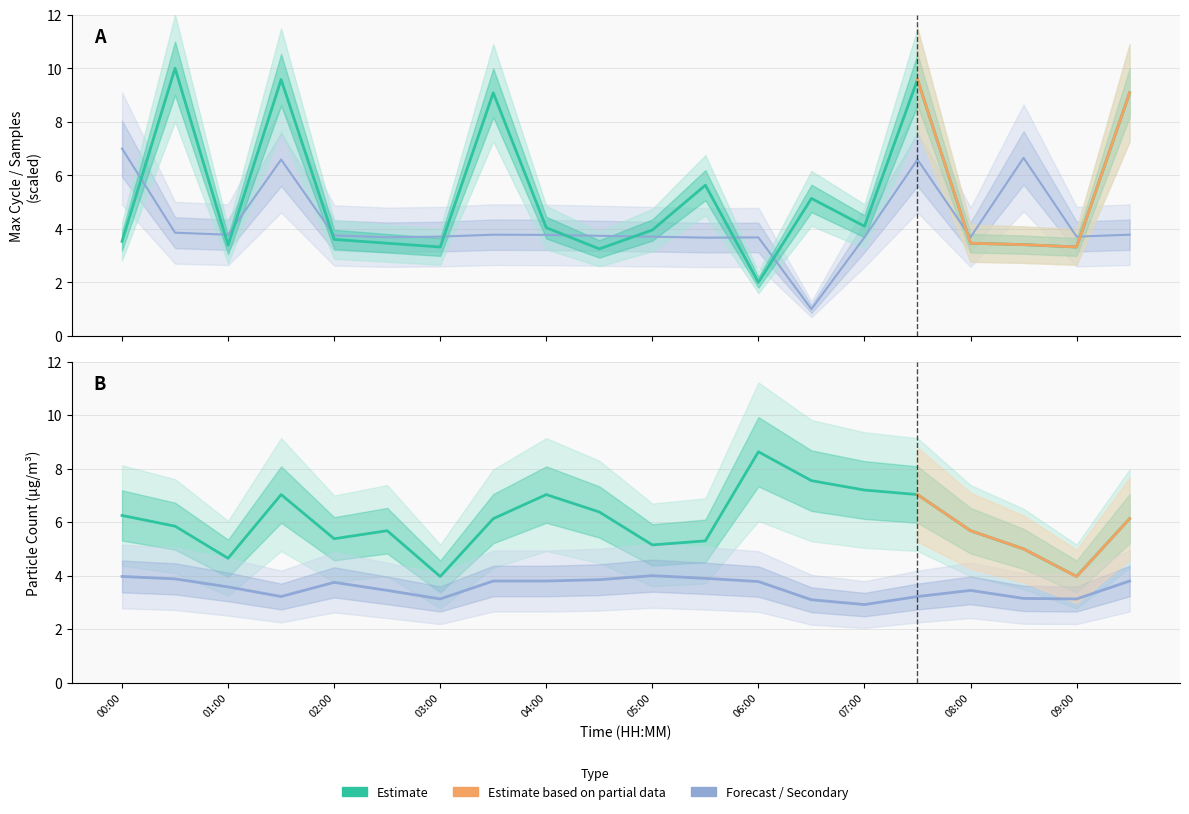

Which series has the largest range (max minus min)?

Max_cycle_scaled